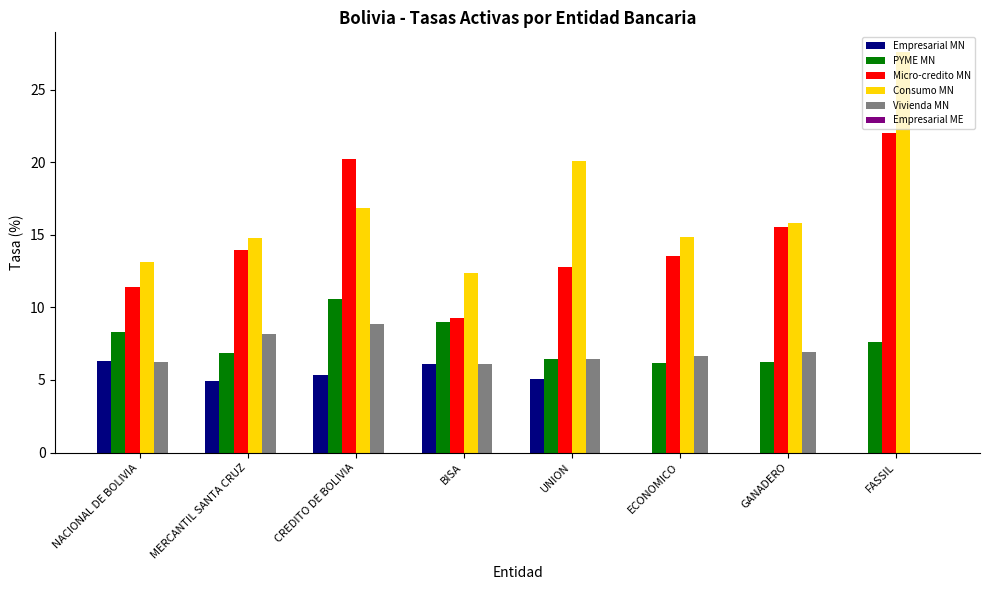

What is the sum of the Empresarial MN values at ECONOMICO and NACIONAL DE BOLIVIA?

6.3